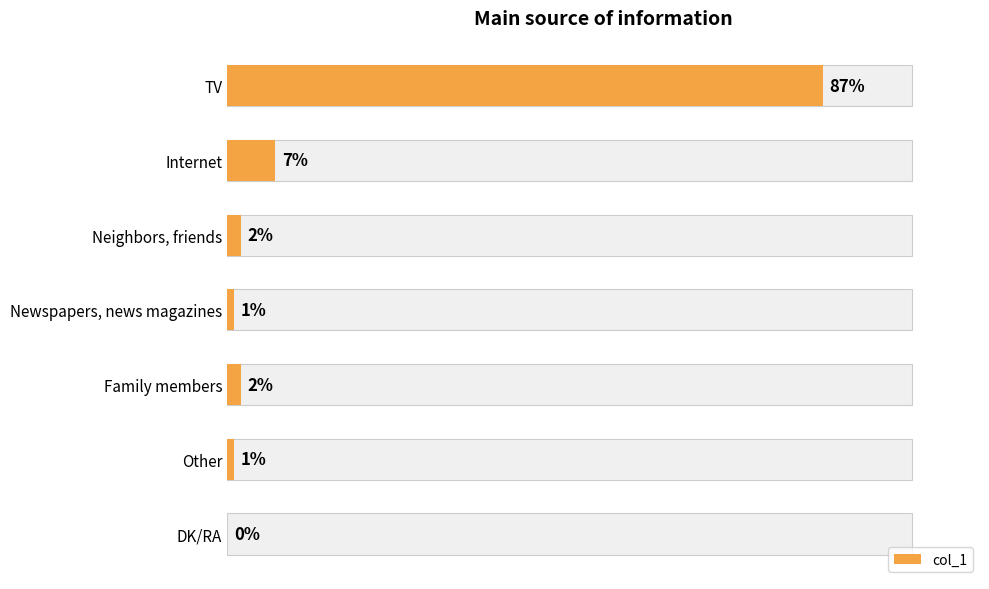

What is the difference between the maximum and second lowest values?

86